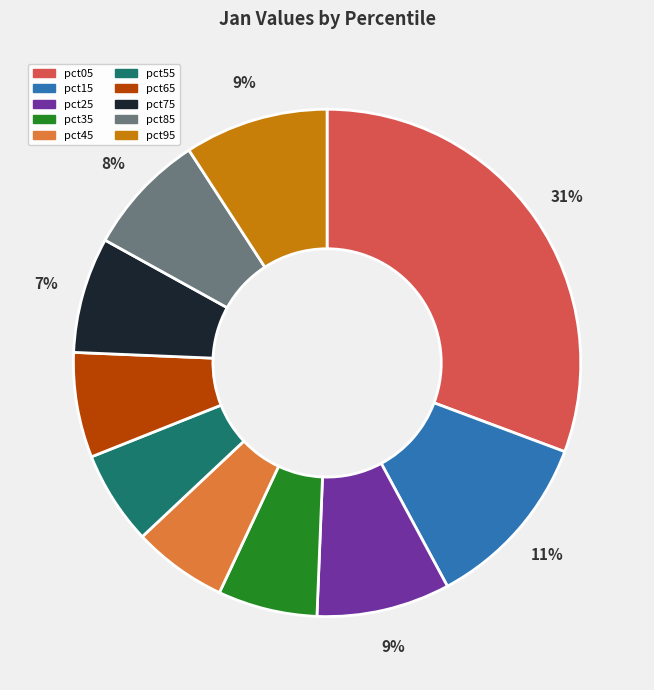

Does pct35 represent more than half of the total?

No